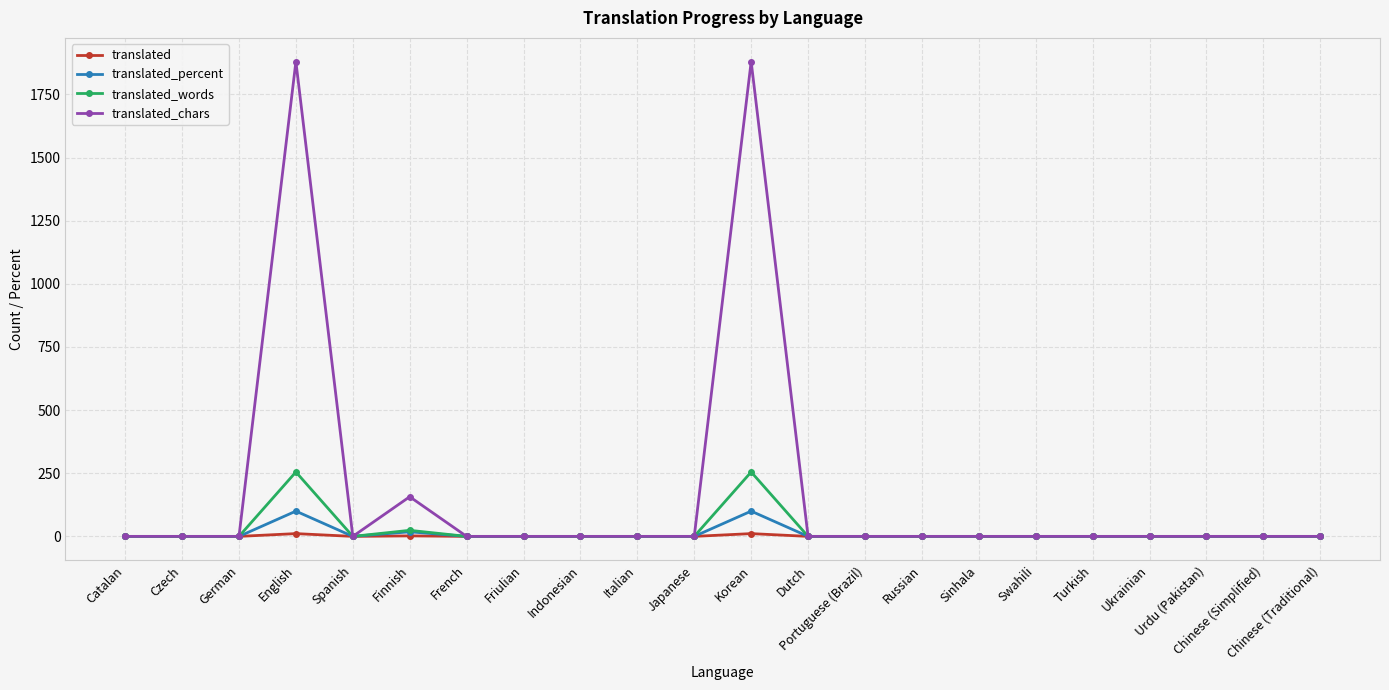

Does the chart have visible grid lines?

Yes